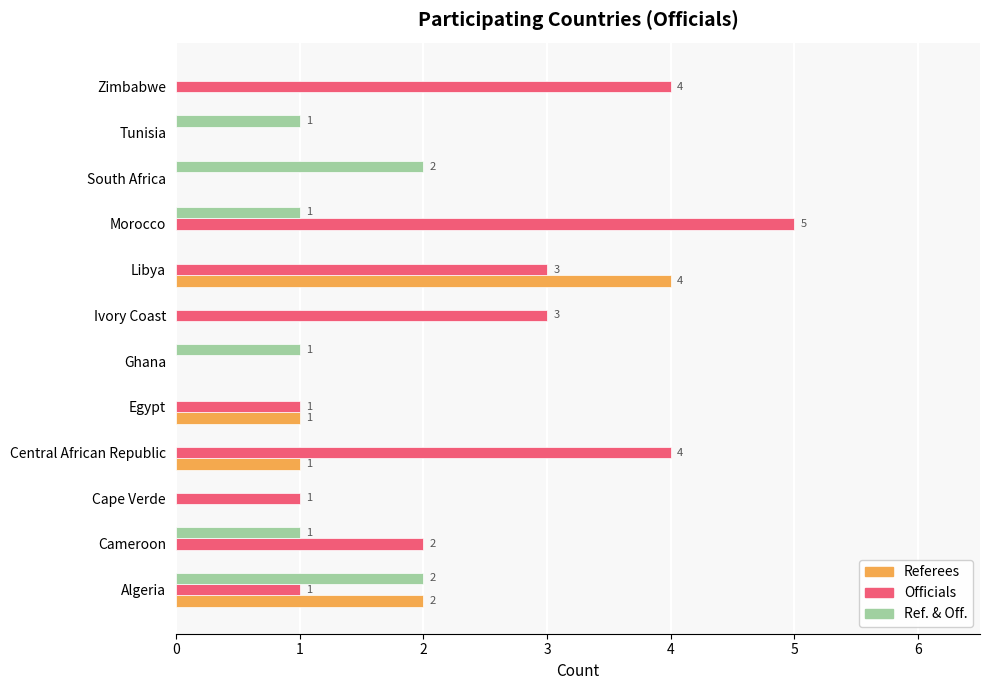

Which series has the largest range (max minus min)?

Officials